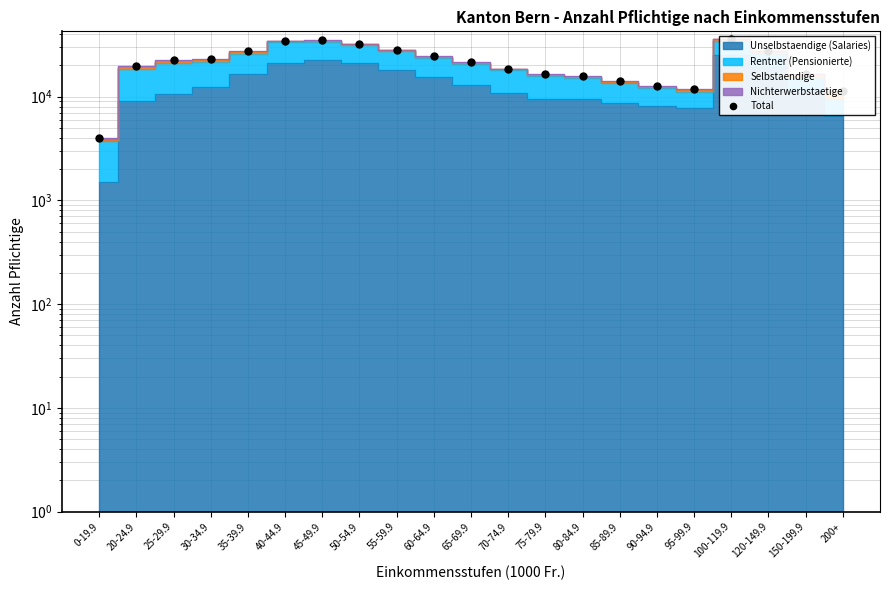

What position from the right is 85-89.9?

7